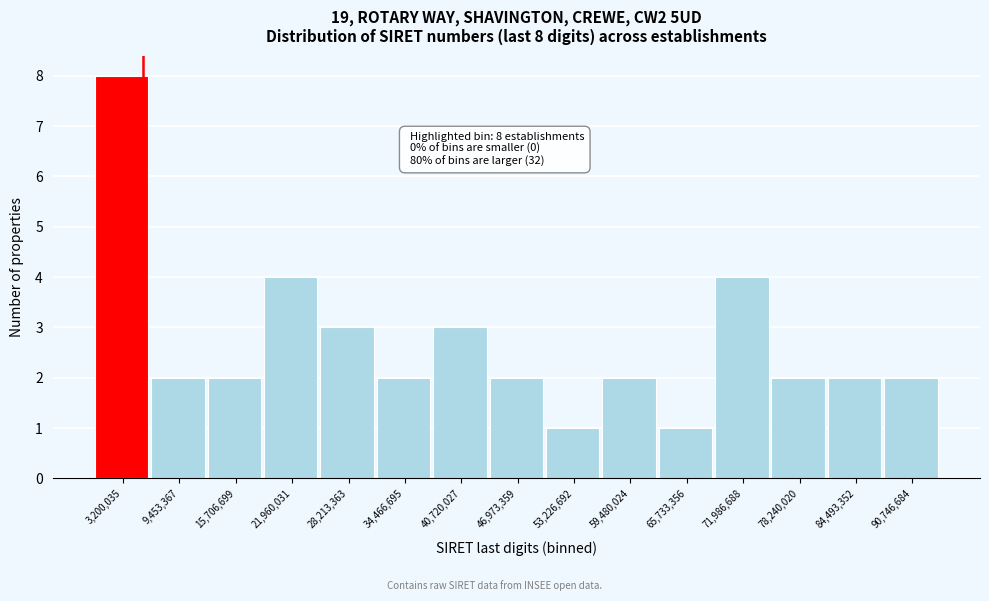

Reading right to left, what are all the values shown in this chart?

90,746,684=2	84,493,352=2	78,240,020=2	71,986,688=4	65,733,356=1	59,480,024=2	53,226,692=1	46,973,359=2	40,720,027=3	34,466,695=2	28,213,363=3	21,960,031=4	15,706,699=2	9,453,367=2	3,200,035=8